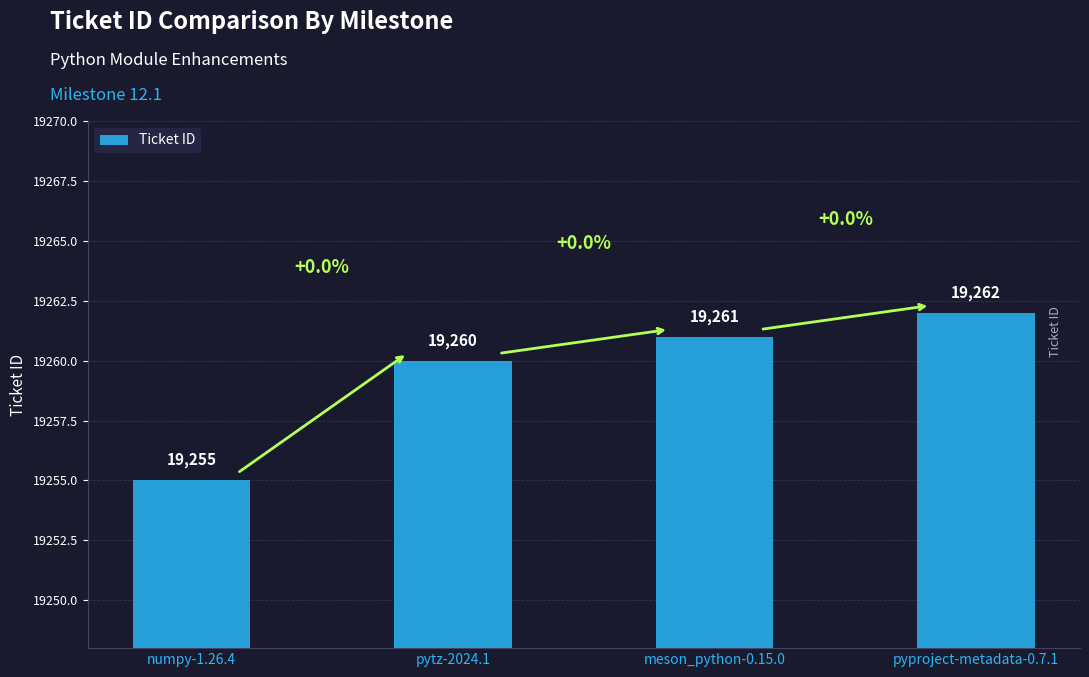

What is the change in value from numpy-1.26.4 to meson_python-0.15.0?

+6